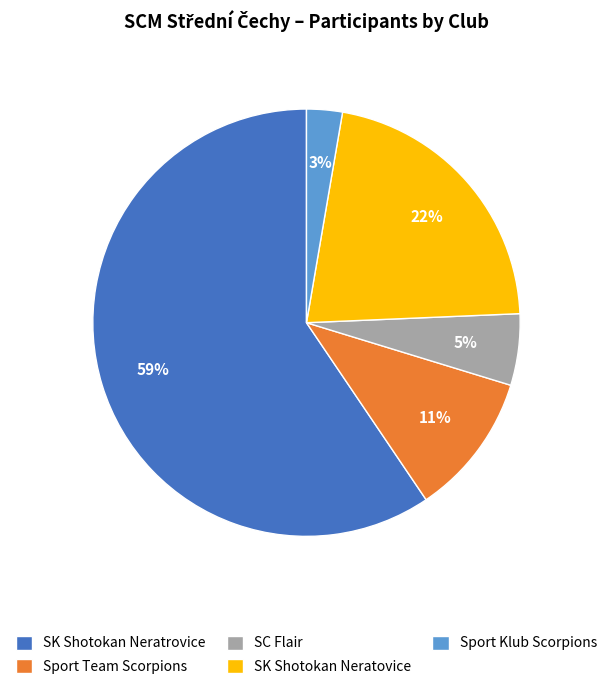

Which has a higher value, Sport Team Scorpions or SK Shotokan Neratovice?

SK Shotokan Neratovice